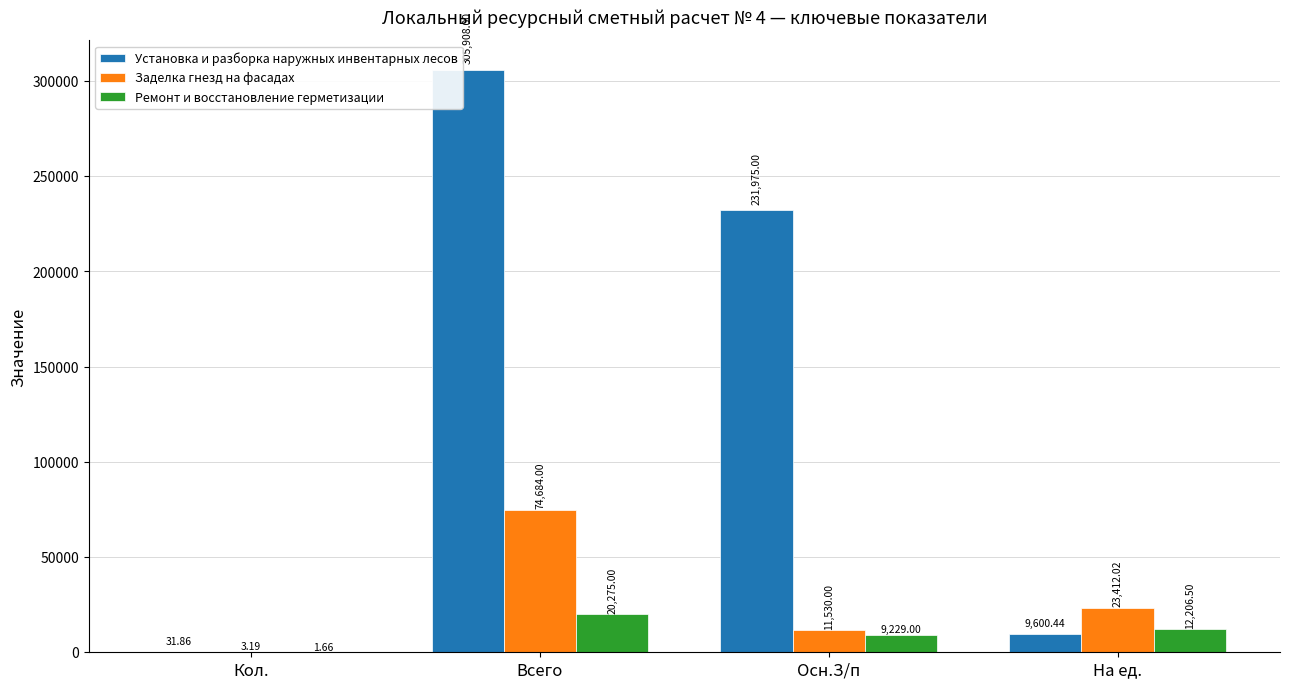

Which series has the largest total across all categories?

Установка и разборка наружных инвентарных лесов